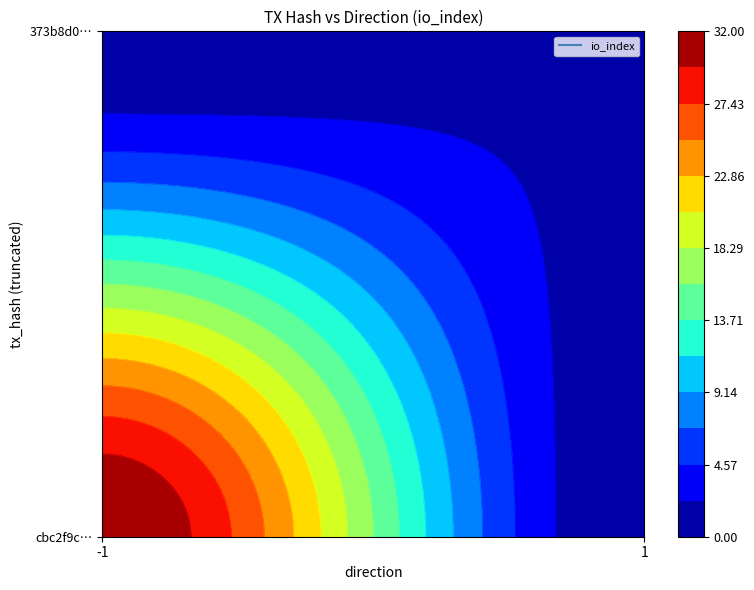

What value does the cbc2f9c953c8590ad561197c7c8e0b76dc14872 series have at io_index, to the nearest 5?

30